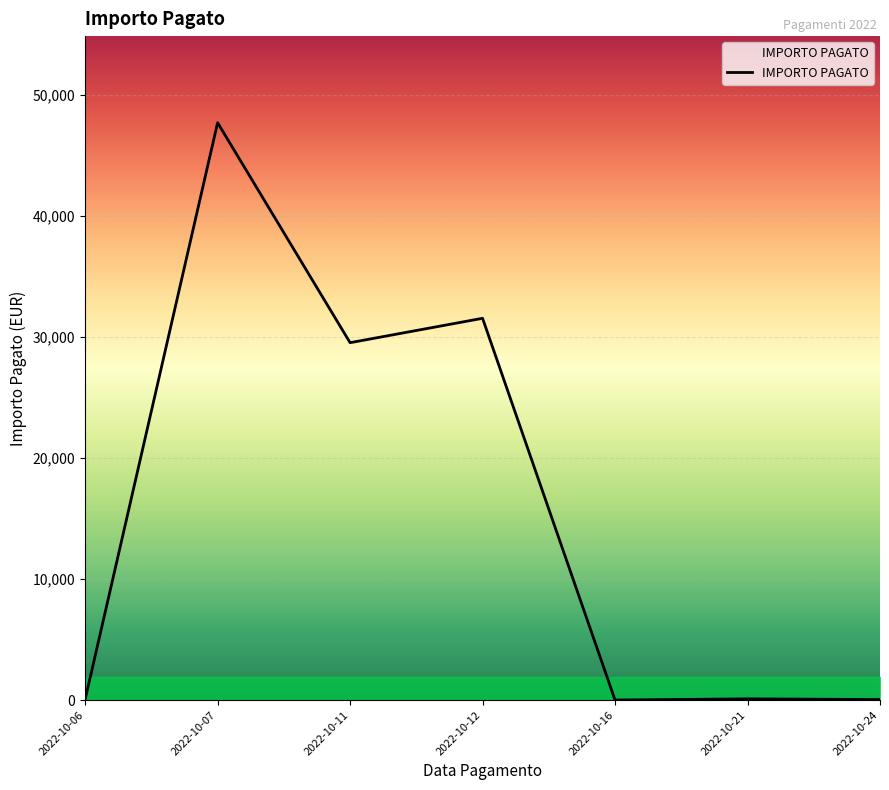

The value at 2022-10-11 is 29529.4. True or false?

True